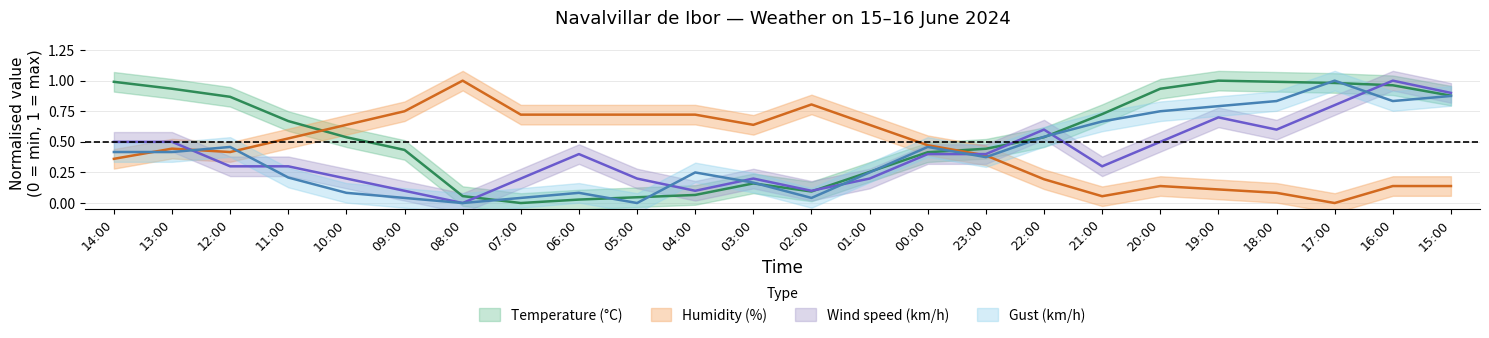

Which series changed the most between 13:00 and 12:00?

Wind speed (km/h)